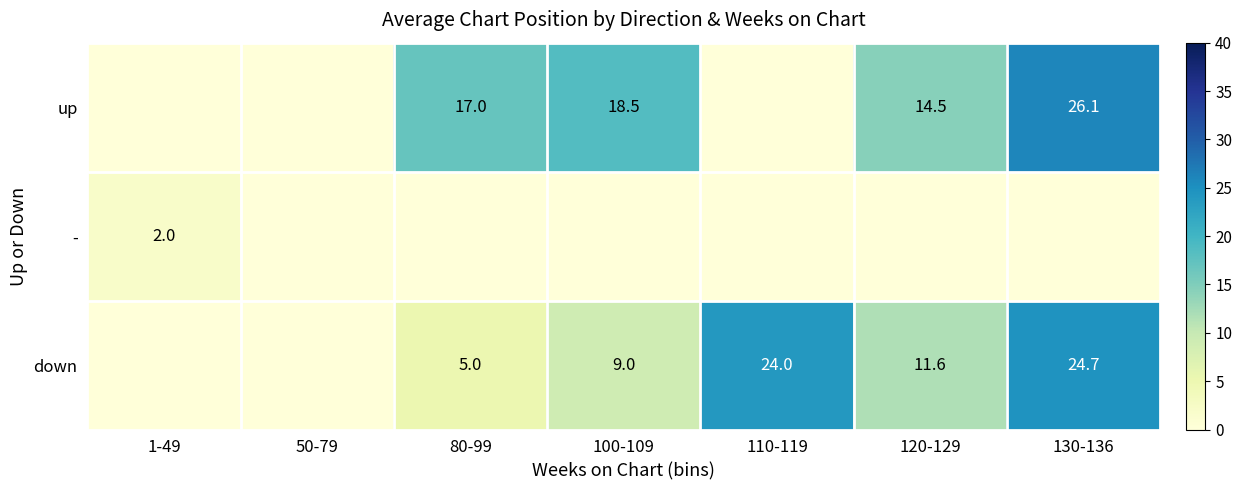

The down series shows 24.0 at 110-119. True or false?

True